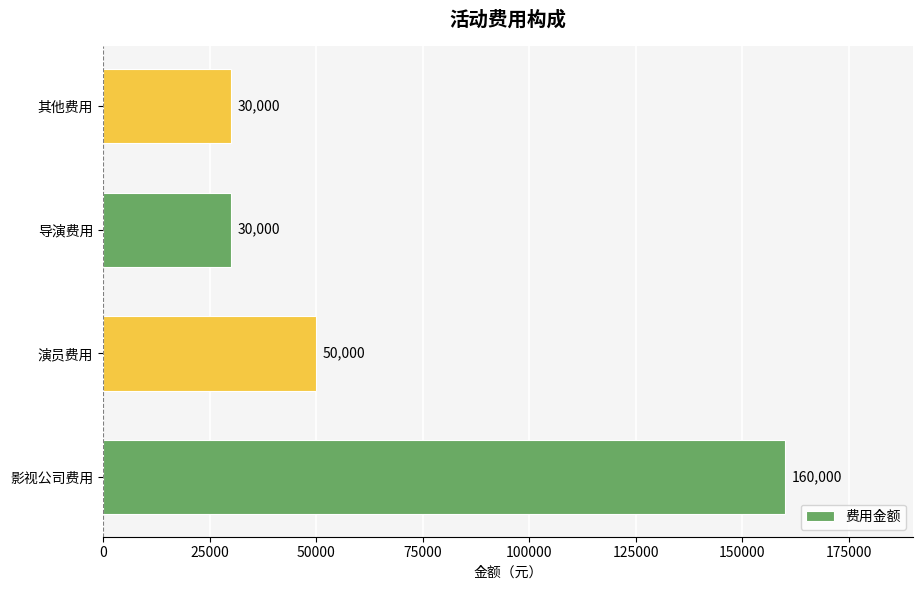

How many data points are less than 50000?

2